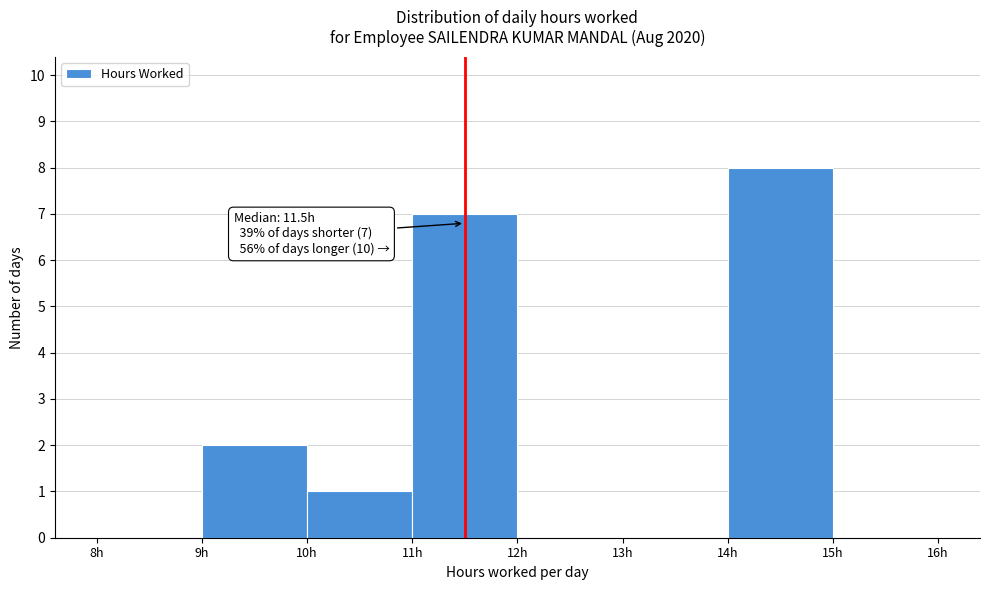

Over which range of the x-axis is the bar tallest?

14 to 15